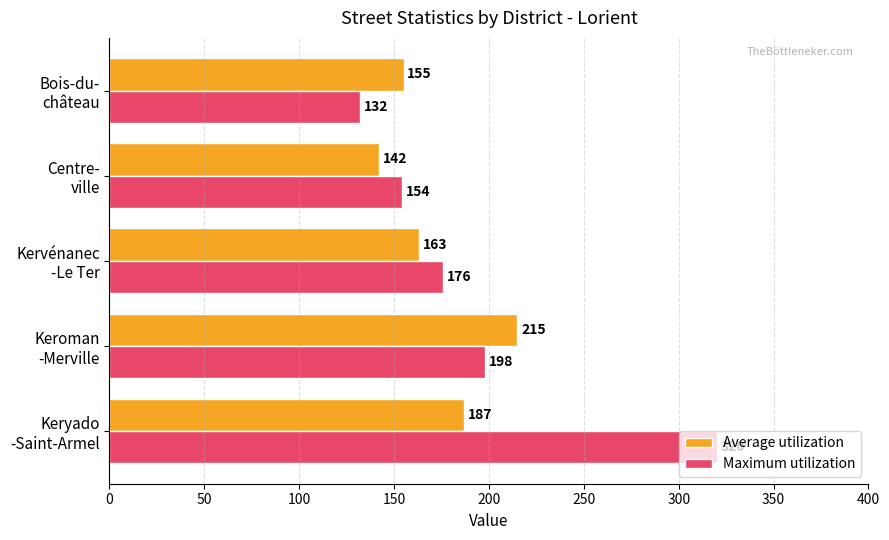

List the series in order of their peak value, highest first.

Maximum utilization, Average utilization